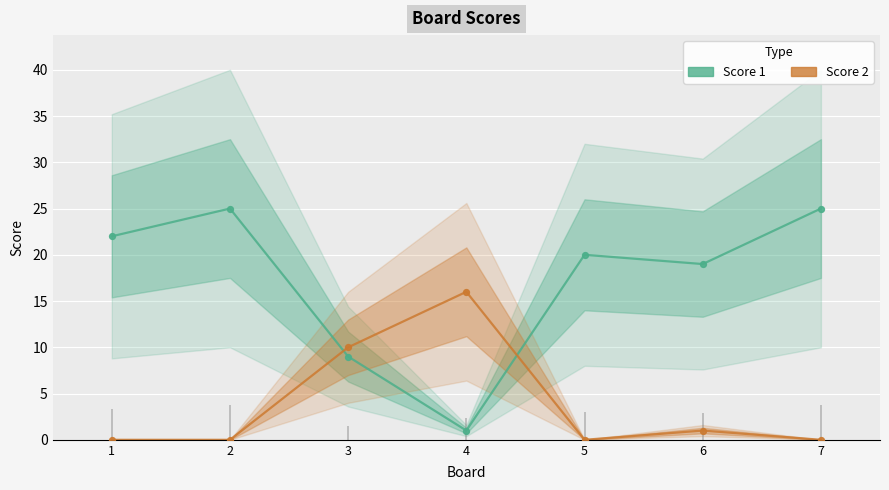

What is the total value across all series at 5?

20